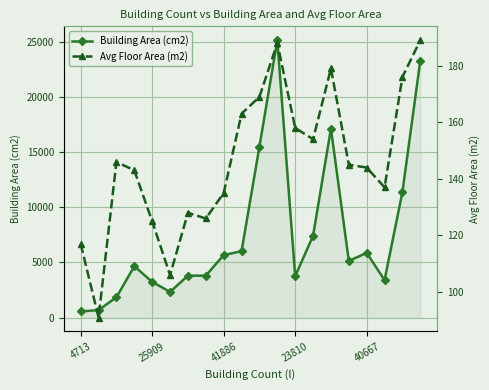

How many distinct data groups are displayed?

2